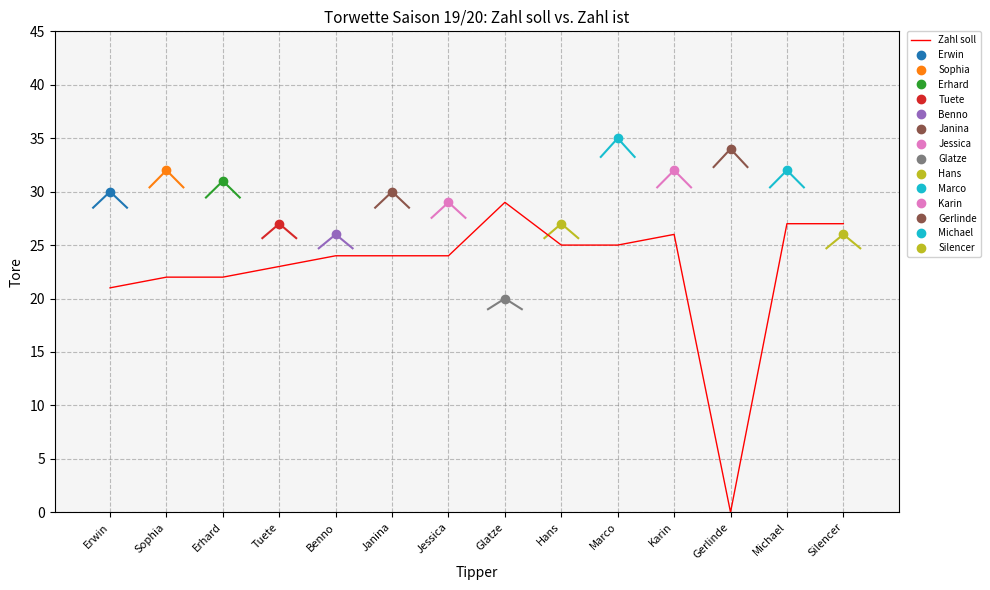

List the labels in order of value, smallest first.

Gerlinde, Erwin, Sophia, Erhard, Tuete, Benno, Janina, Jessica, Hans, Marco, Karin, Michael, Silencer, Glatze